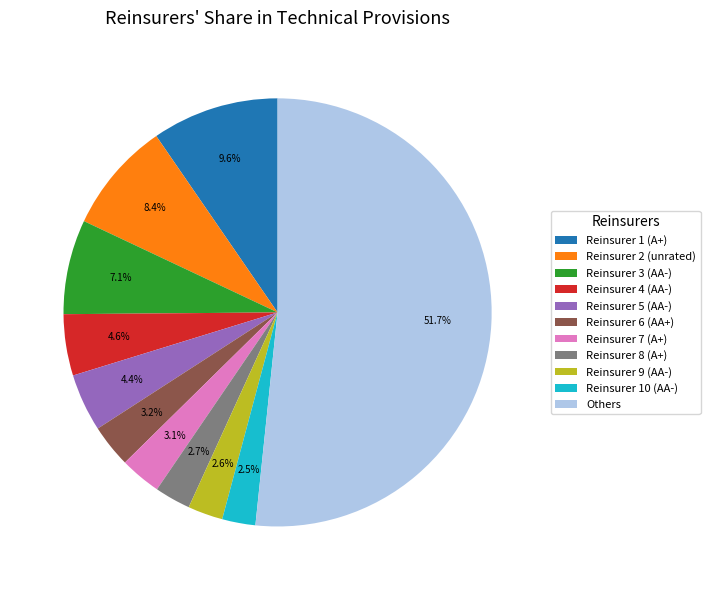

What is the largest slice in the pie chart?

Others